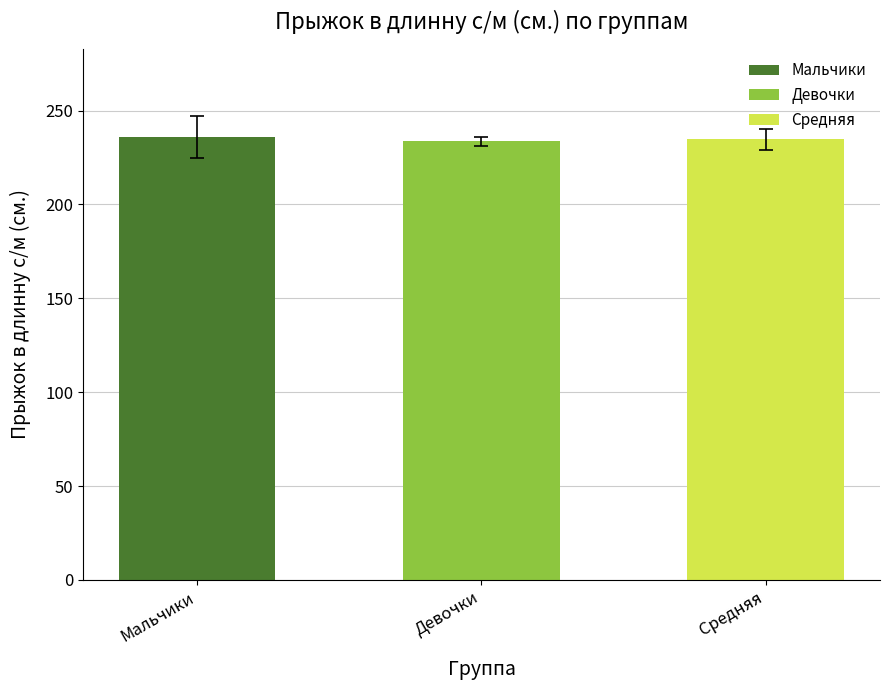

What is the difference between the maximum and minimum values?

2.2